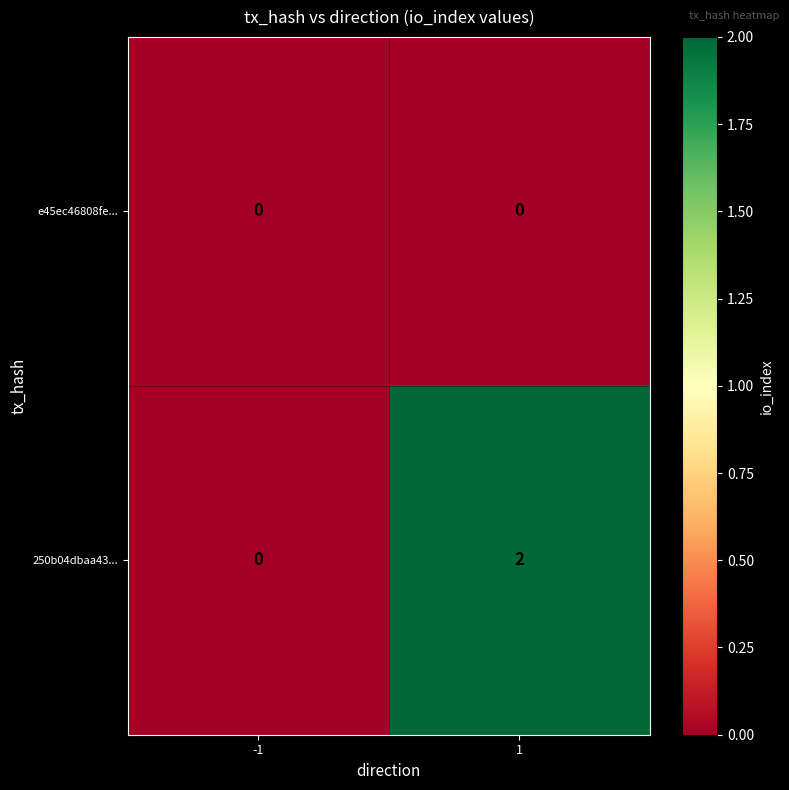

Rank the series by their average value, from highest to lowest.

250b04dbaa43..., e45ec46808fe...